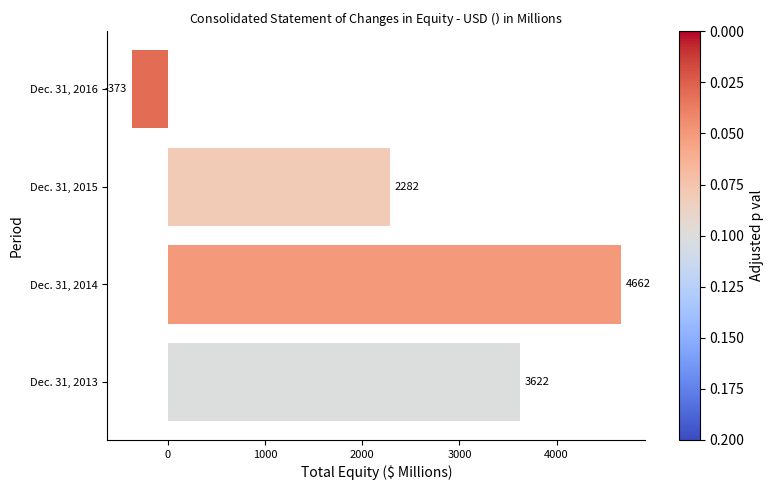

What is the change in value from Dec. 31, 2013 to Dec. 31, 2015?

-1340